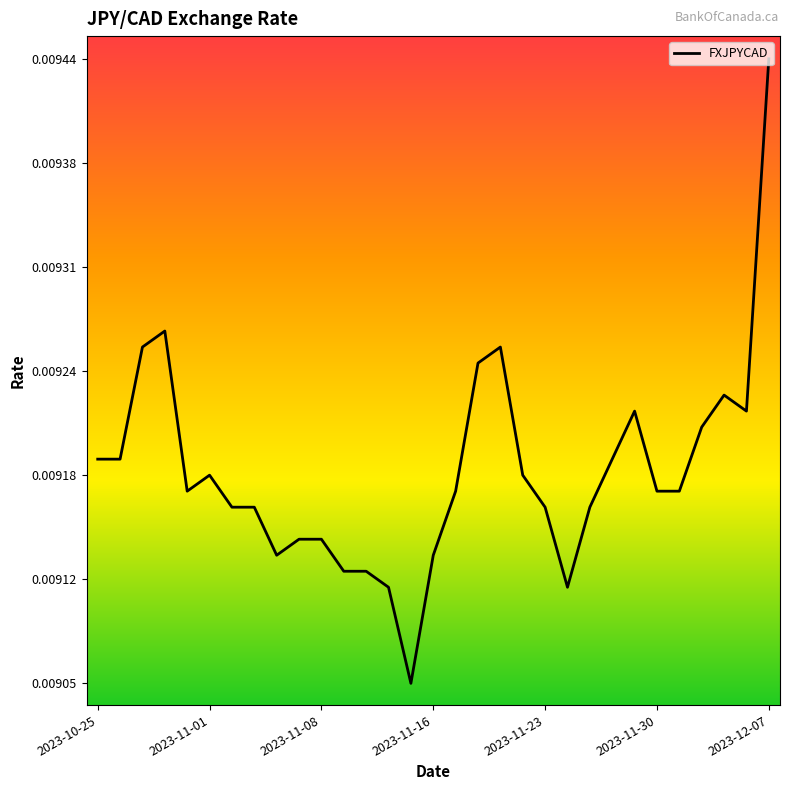

Does the chart have visible grid lines?

No